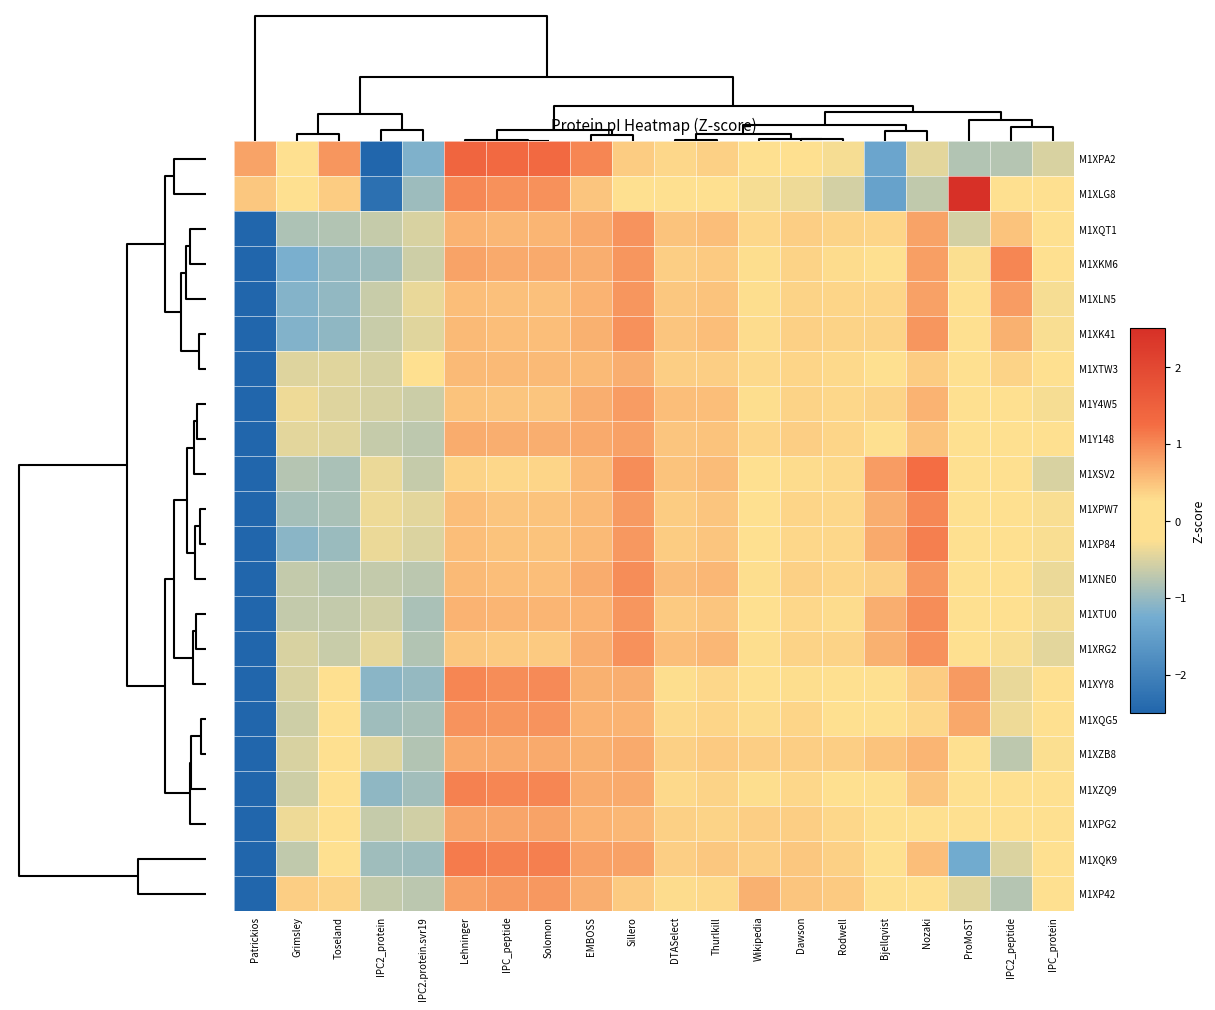

At how many categories does at least one series exceed 2?

1